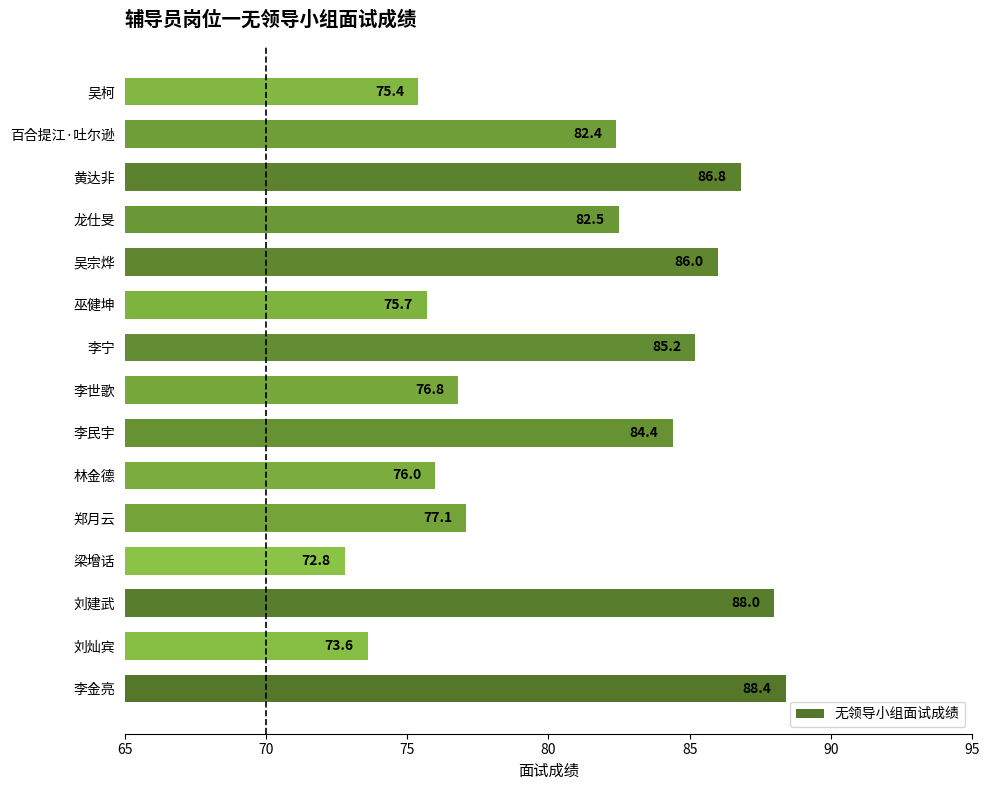

What is the average value?

80.7